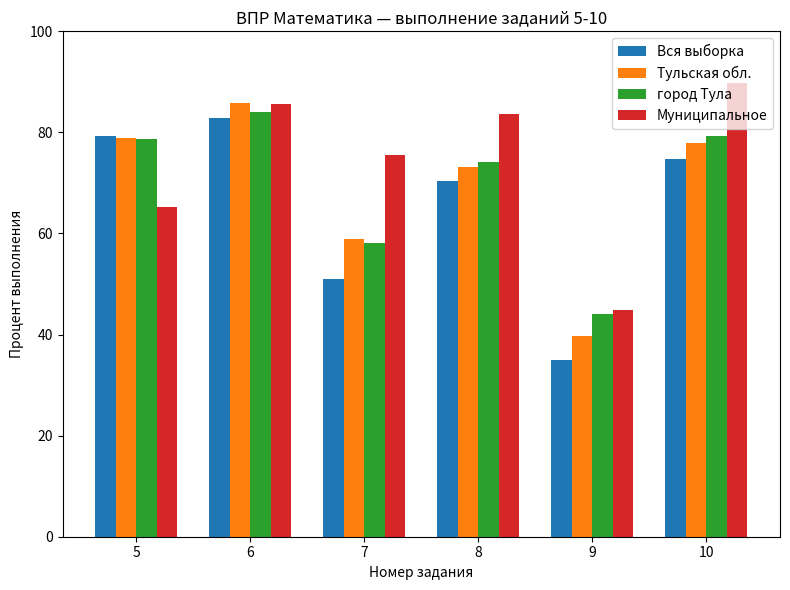

Read the город Тула value at 7.

58.0